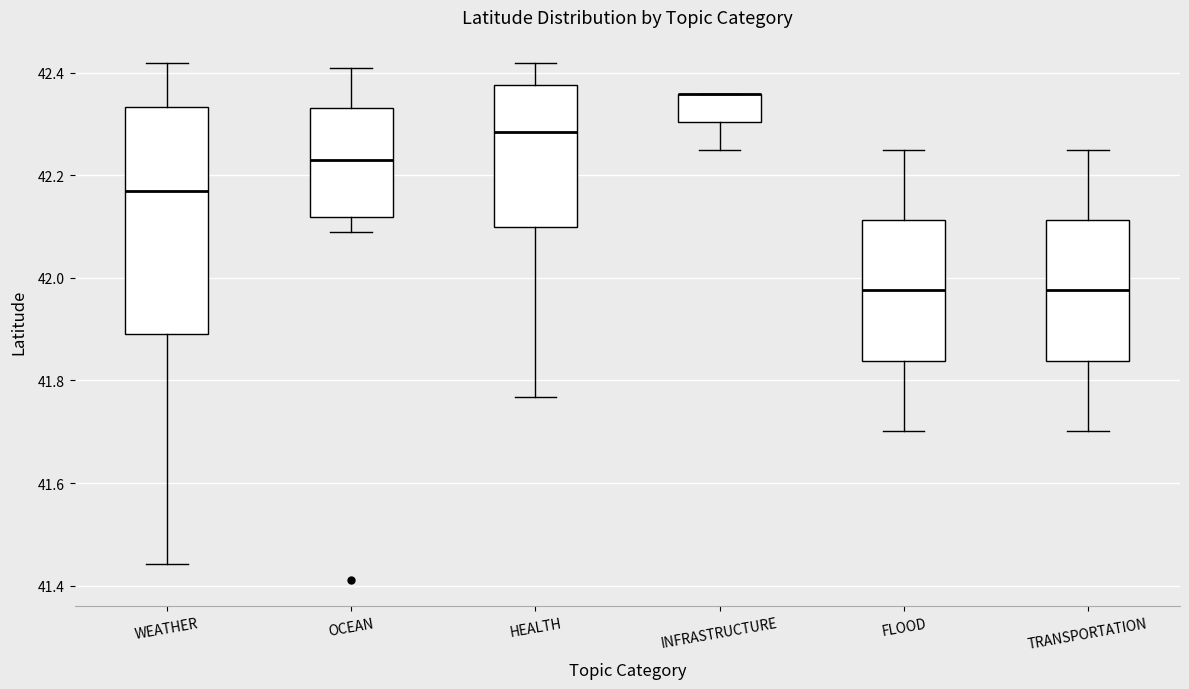

Reading left to right, read every box against the y-axis: the position of its median line, the range the box covers, and the ends of its whiskers. The values are not printed on the chart, so give them approximately, as read against the axis.

WEATHER: median 42.16, box 41.90 to 42.34, whiskers 41.44 to 42.42
OCEAN: median 42.22, box 42.12 to 42.34, whiskers 42.08 to 42.40
HEALTH: median 42.28, box 42.10 to 42.38, whiskers 41.76 to 42.42
INFRASTRUCTURE: median 42.36 (drawn on the box's upper edge), box 42.30 to 42.36, whiskers 42.24 to 42.36
FLOOD: median 41.98, box 41.84 to 42.12, whiskers 41.70 to 42.24
TRANSPORTATION: median 41.98, box 41.84 to 42.12, whiskers 41.70 to 42.24